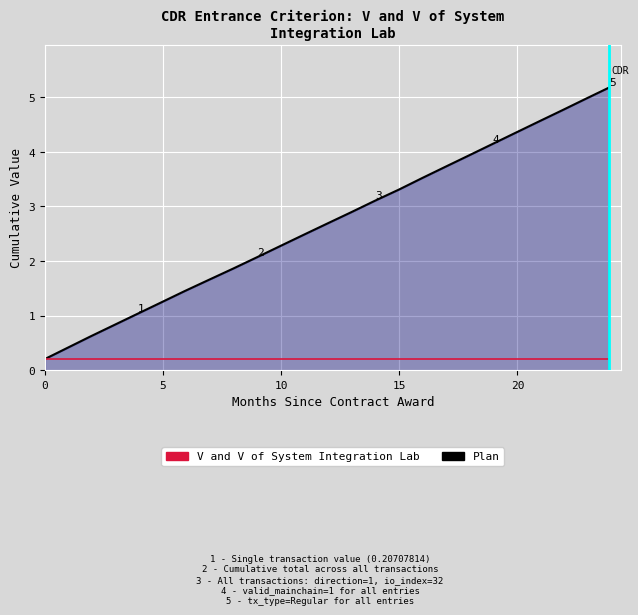

What is the average value of the Single Value series?

0.2